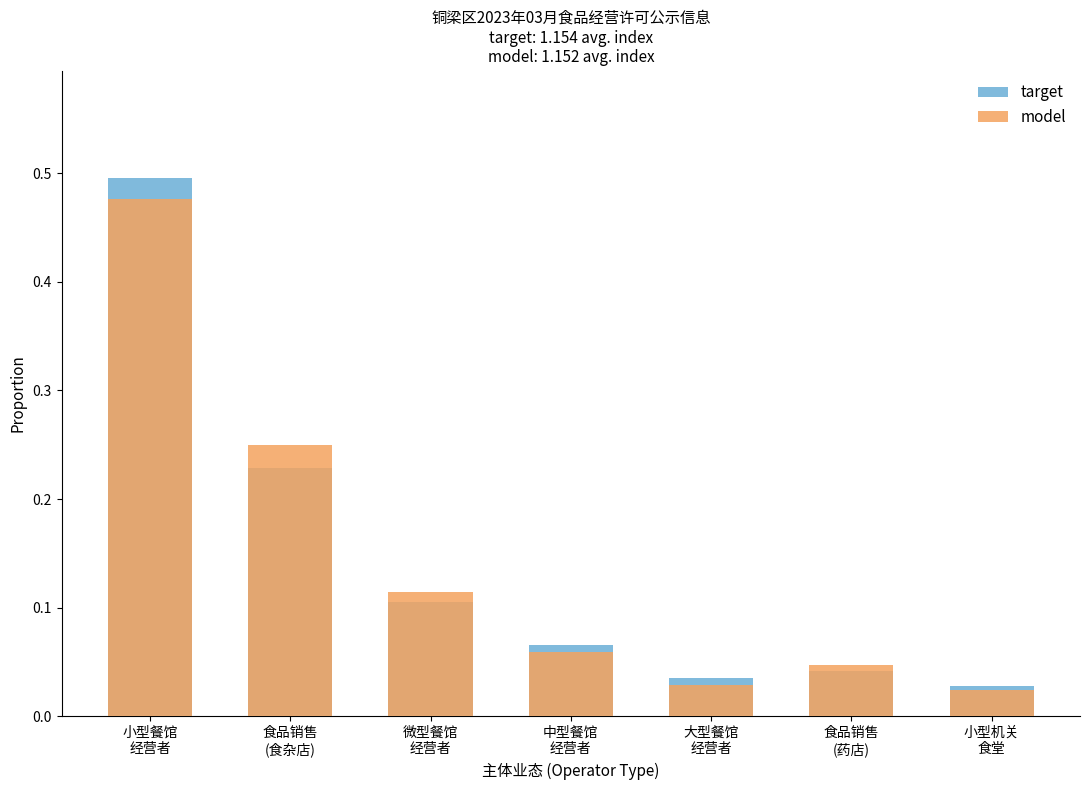

How many bars are there in each group?

2